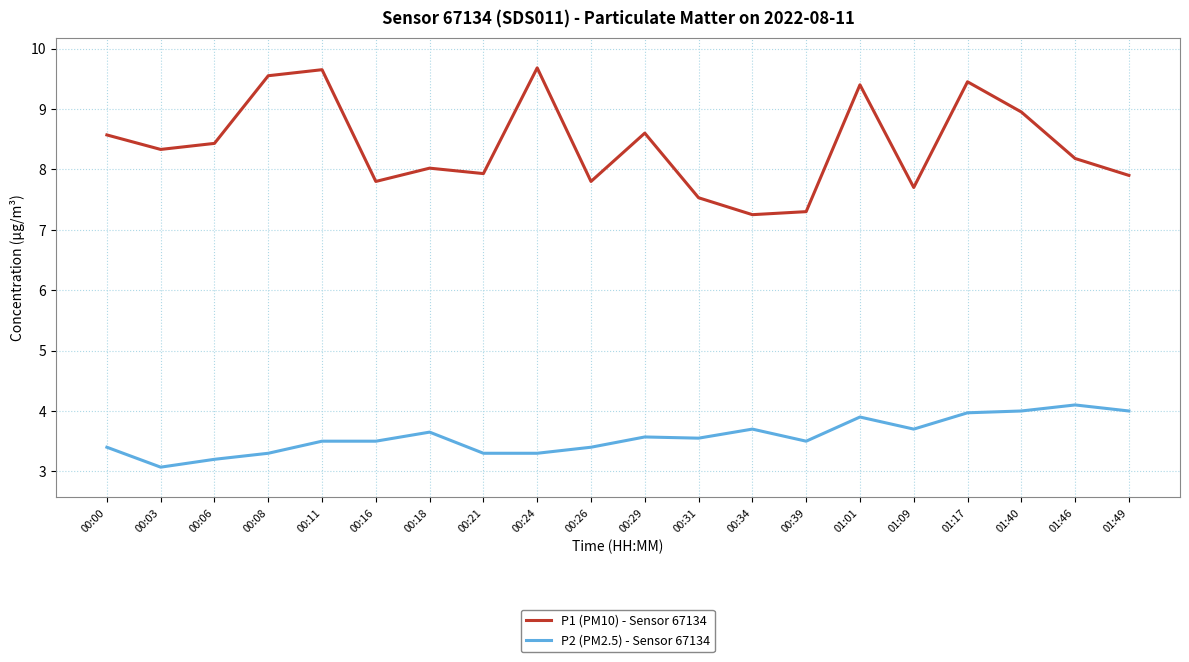

Rank the series at 00:21 from lowest to highest value.

P2 (PM2.5) - Sensor 67134, P1 (PM10) - Sensor 67134